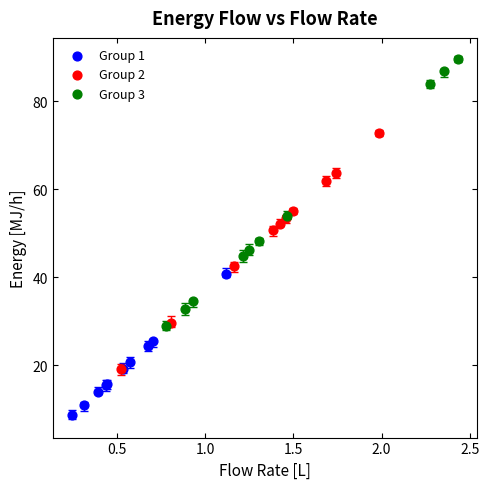

Which series has the widest spread of Y values?

Group 3